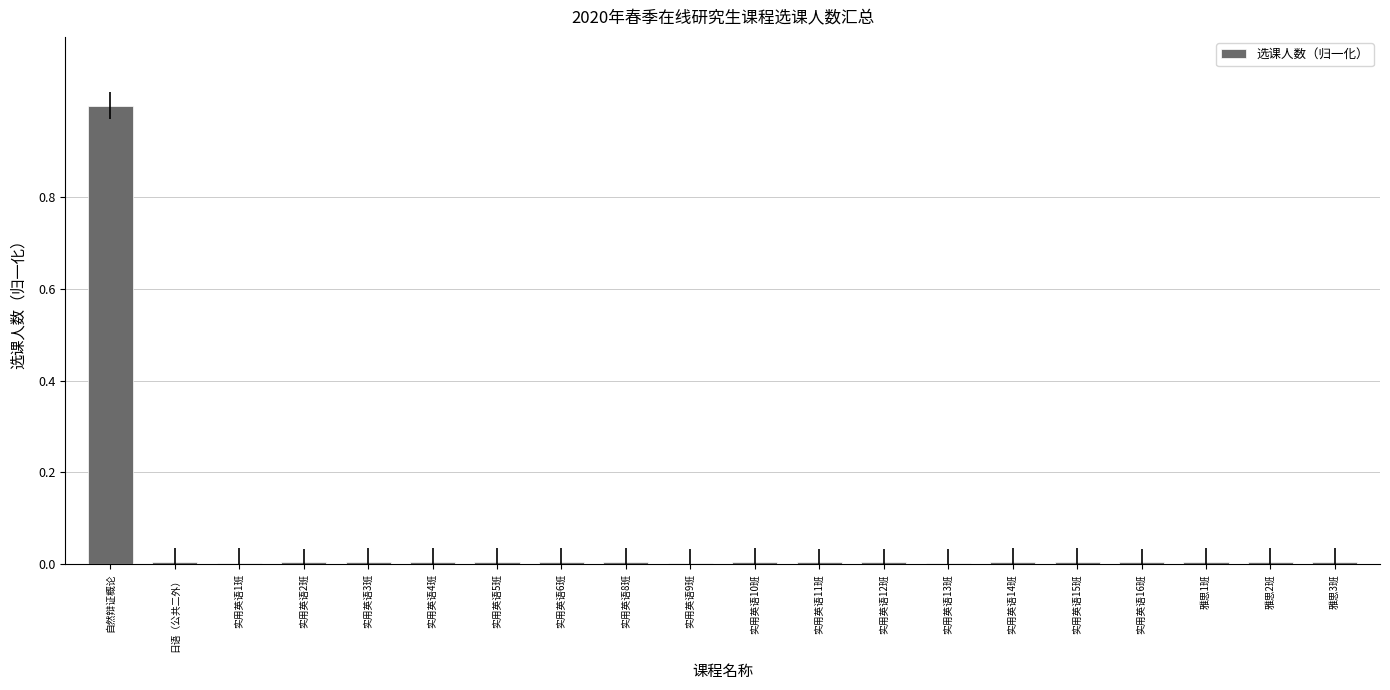

What is the maximum value shown in the chart?

1.0